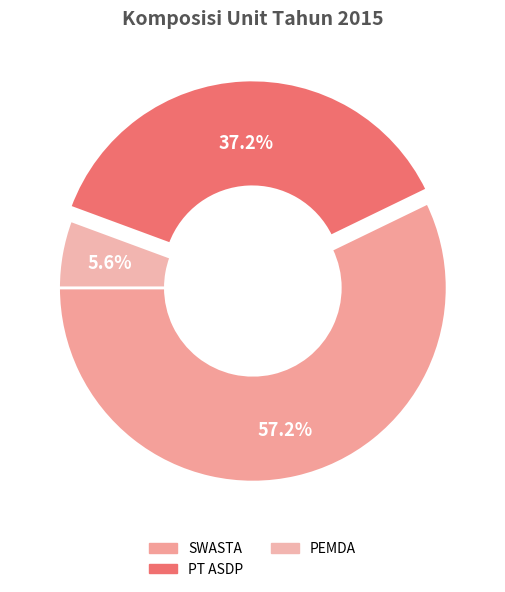

The PEMDA slice represents 1% of the pie. True or false?

False